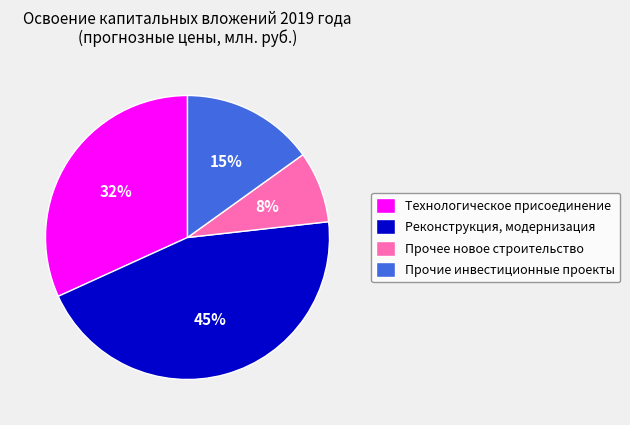

To the nearest percent, what is the average slice percentage?

25%